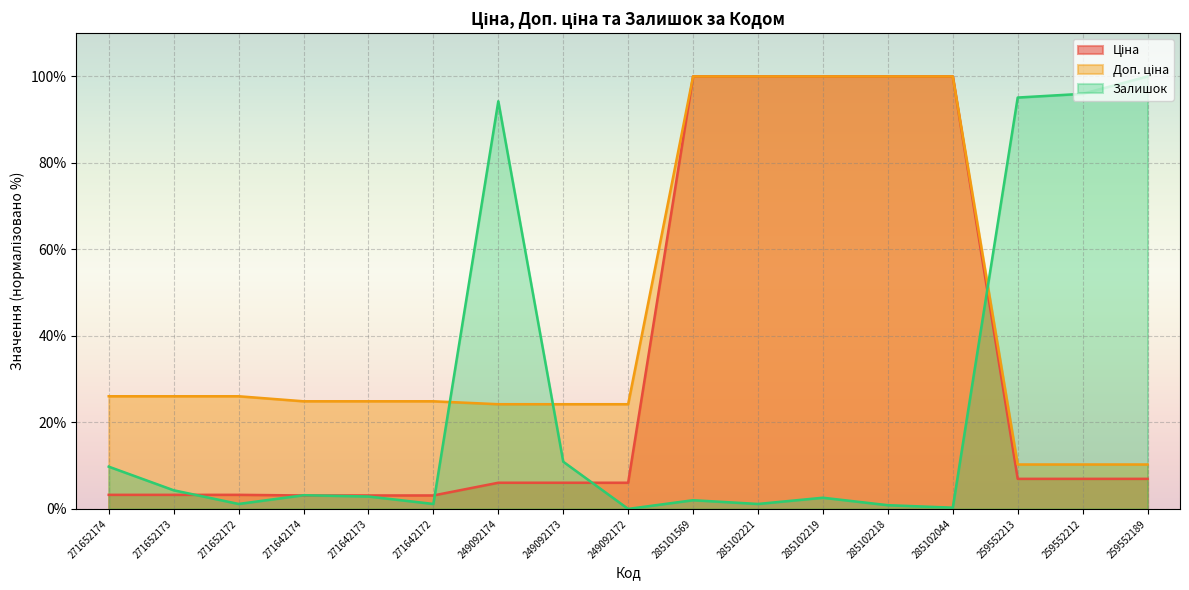

What is the label of the 14th point from the right?

271642174